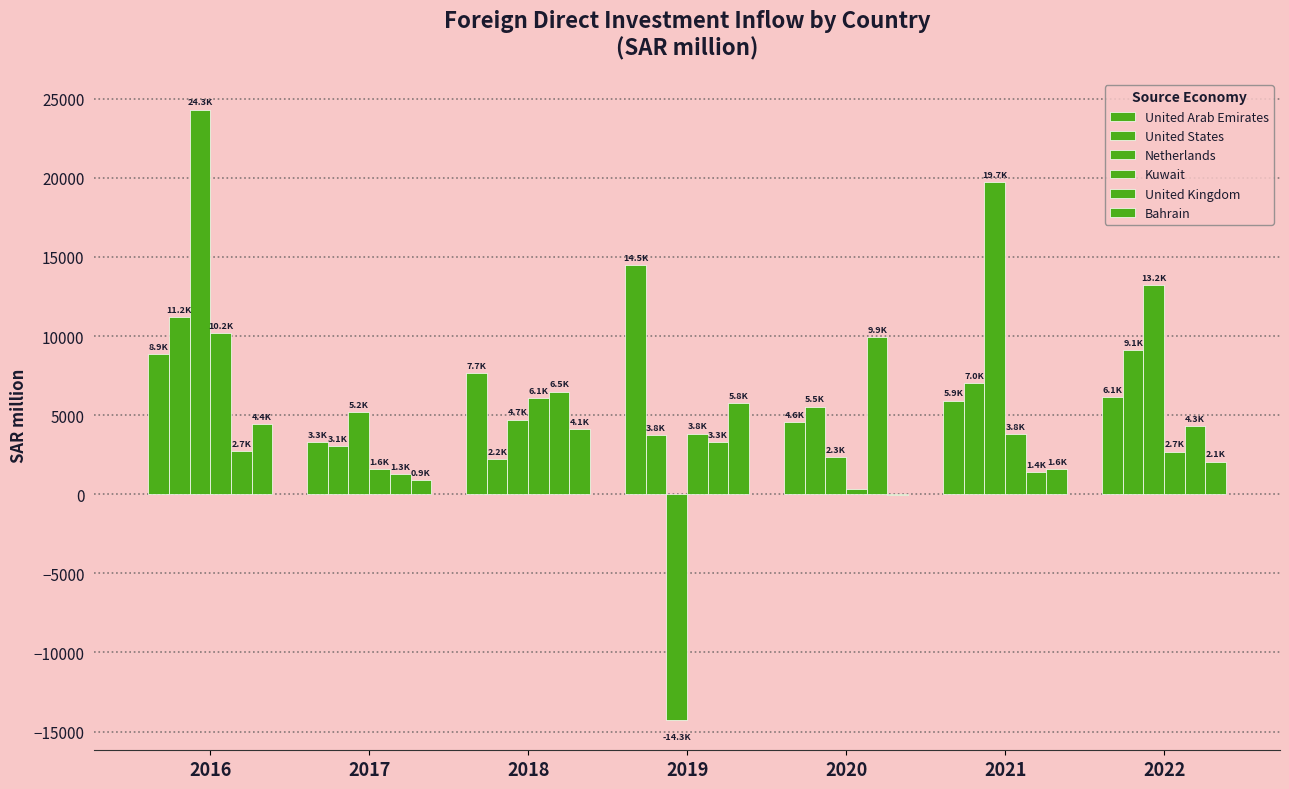

Reading right to left, extract all data points from this chart.

United Arab Emirates: 2022=6147.6	2021=5922.1	2020=4570.2	2019=14500.7	2018=7652.0	2017=3313.0	2016=8852.0
United States: 2022=9109.5	2021=7027.3	2020=5541.6	2019=3753.1	2018=2221.9	2017=3063.0	2016=11204.4
Netherlands: 2022=13227.5	2021=19712.4	2020=2325.4	2019=-14251.2	2018=4716.7	2017=5173.6	2016=24304.2
Kuwait: 2022=2692.9	2021=3790.3	2020=354.7	2019=3832.9	2018=6082.6	2017=1565.2	2016=10207.8
United Kingdom: 2022=4303.0	2021=1375.1	2020=9939.2	2019=3276.2	2018=6489.8	2017=1276.4	2016=2711.0
Bahrain: 2022=2059.8	2021=1592.4	2020=-22.6	2019=5753.3	2018=4129.1	2017=882.1	2016=4442.1